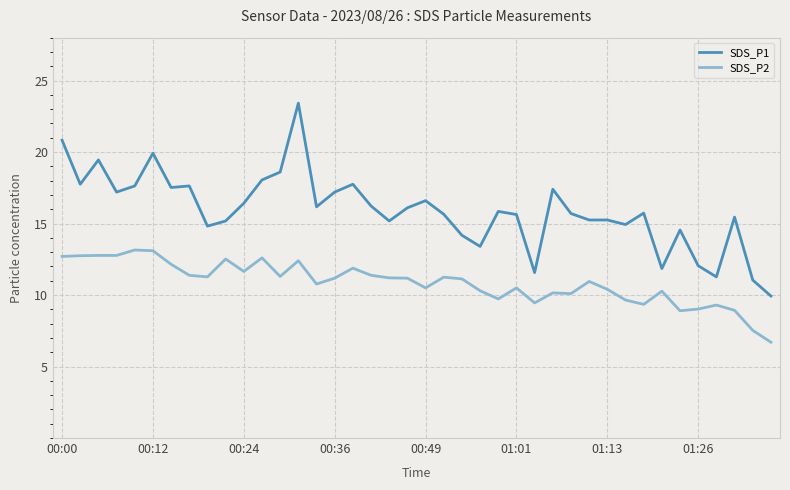

True or false: SDS_P2 and SDS_P1 cross at least once.

False